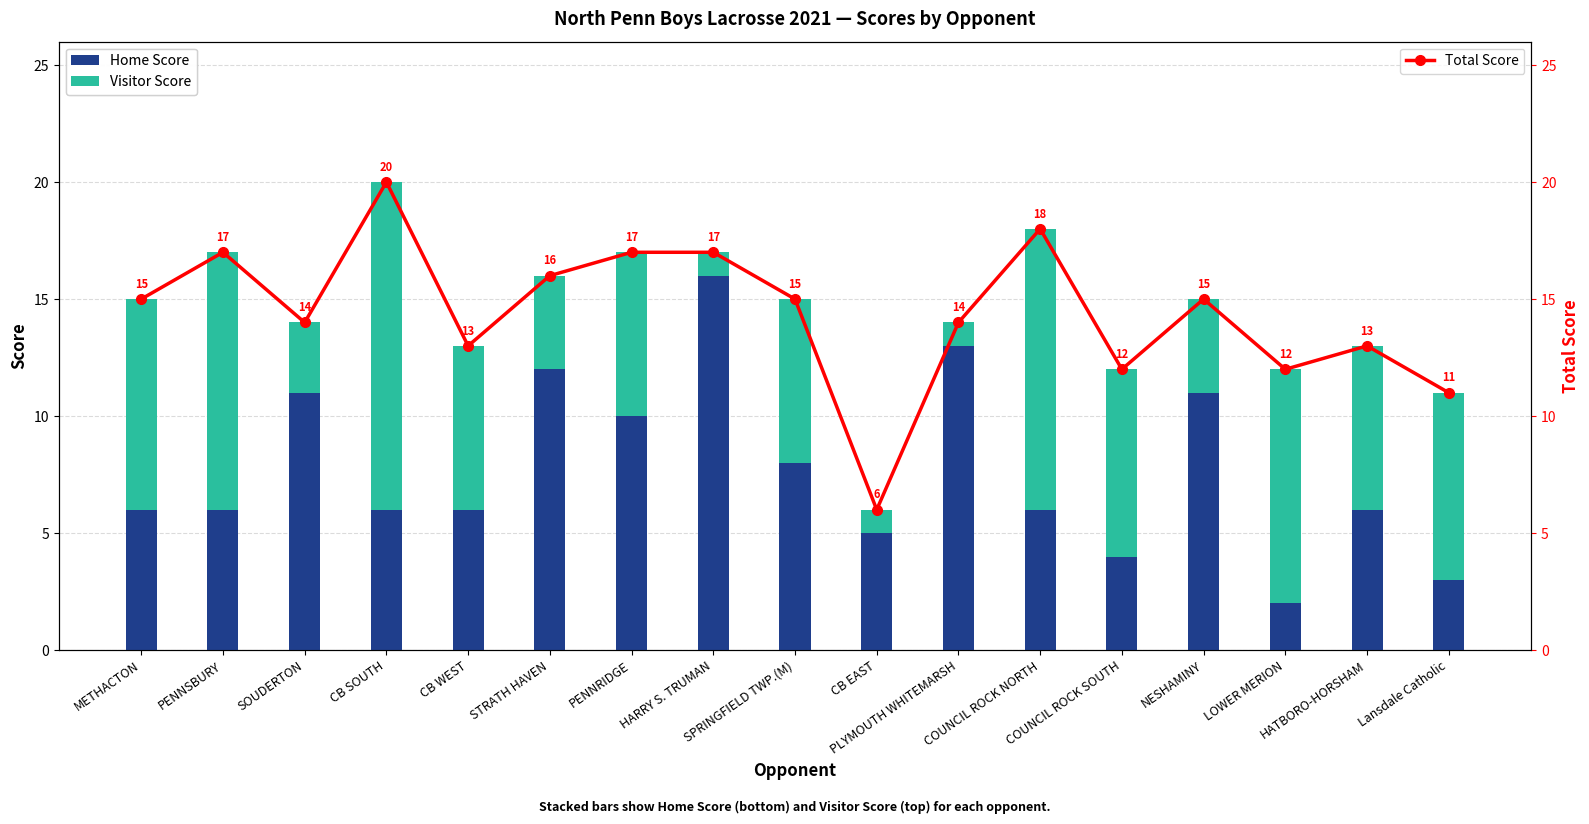

What is the difference between the maximum and second lowest values in the Home Score series?

13